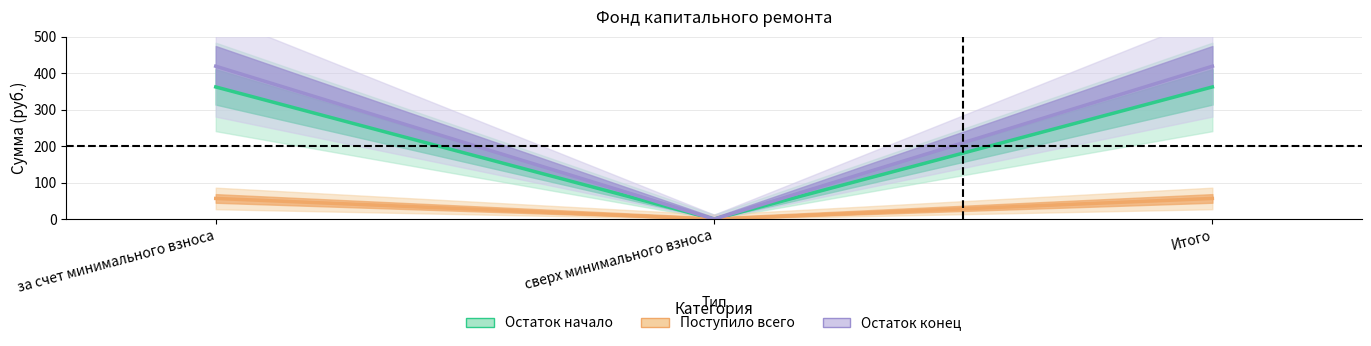

What is the greatest value displayed?

419.6